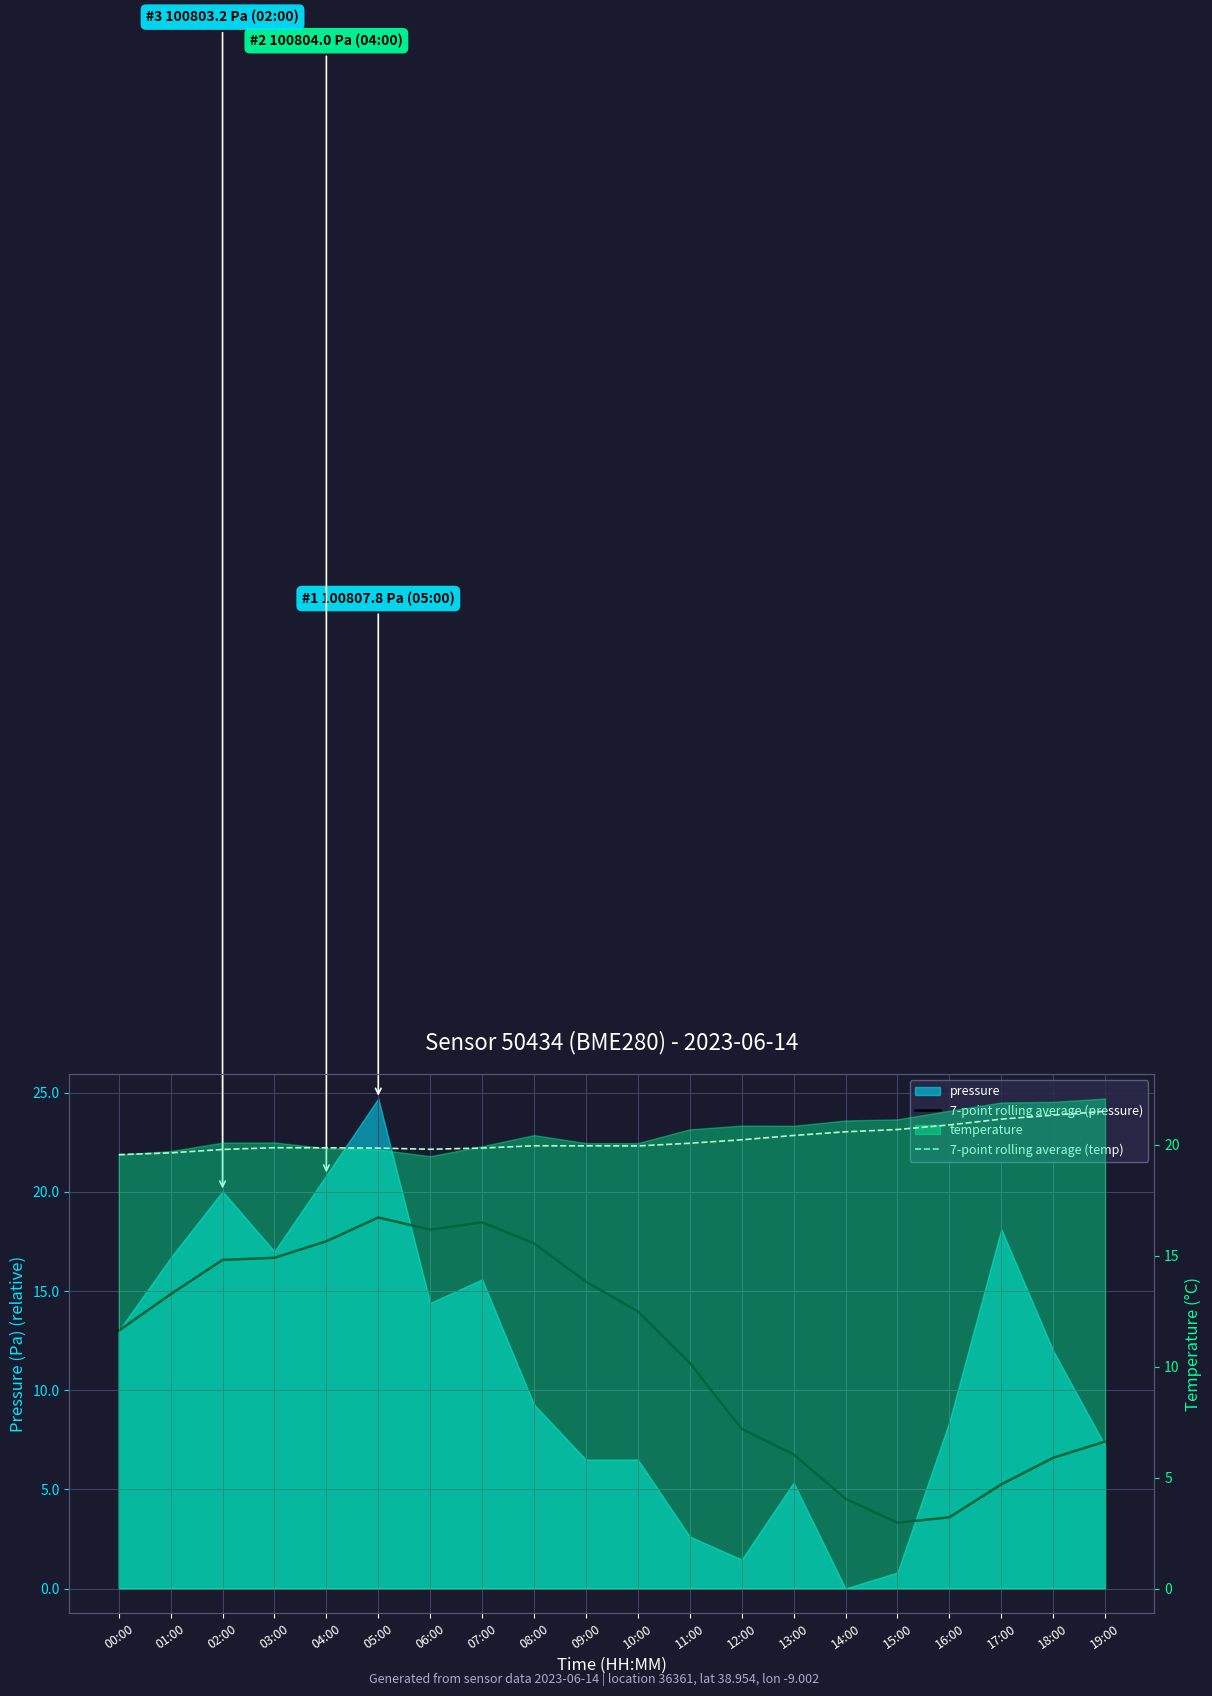

Count the number of data series in this chart.

2